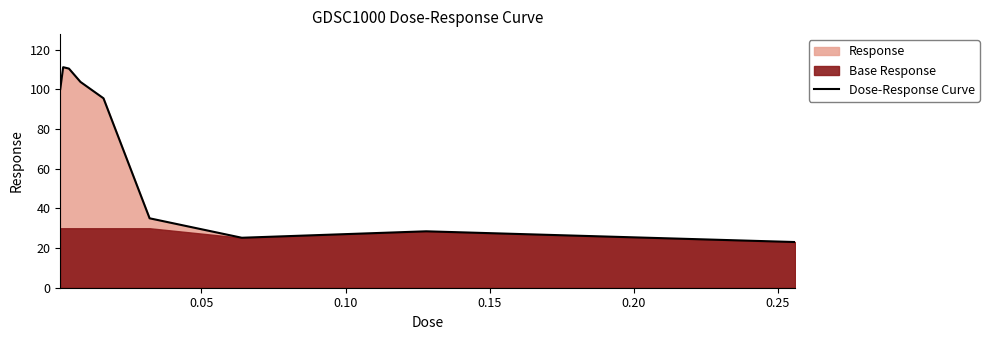

What is the greatest value displayed?

111.2